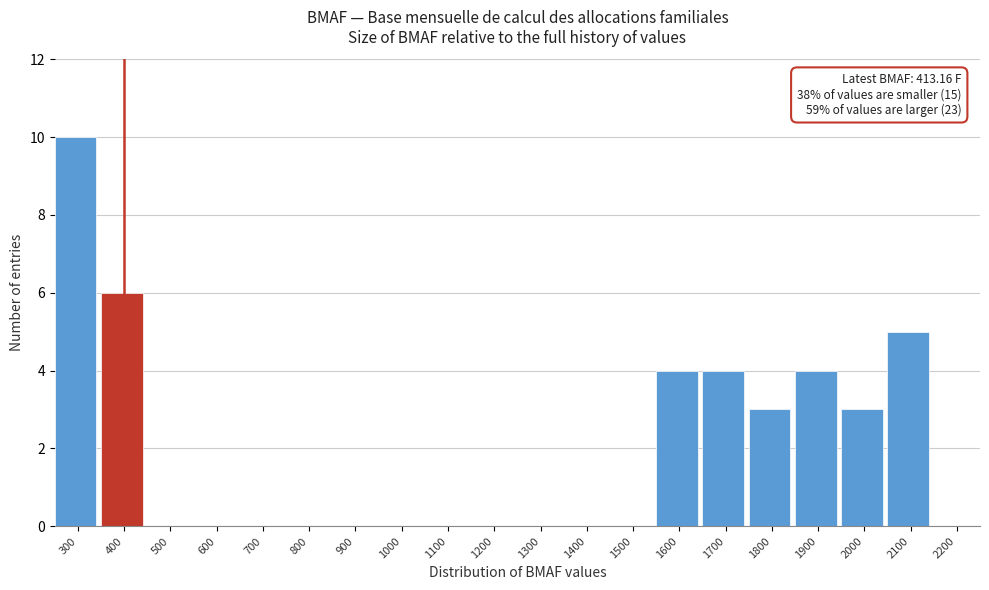

Reading left to right, list all the values displayed in this chart.

300=10	400=6	500=0	600=0	700=0	800=0	900=0	1000=0	1100=0	1200=0	1300=0	1400=0	1500=0	1600=4	1700=4	1800=3	1900=4	2000=3	2100=5	2200=0